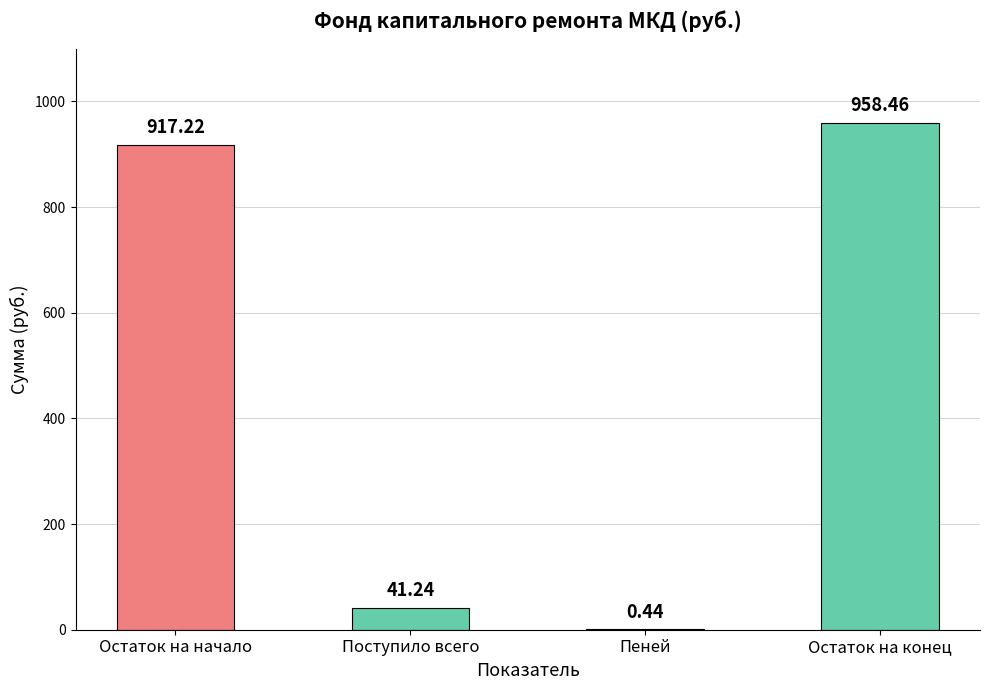

Where does the data first go above 917?

Остаток на начало